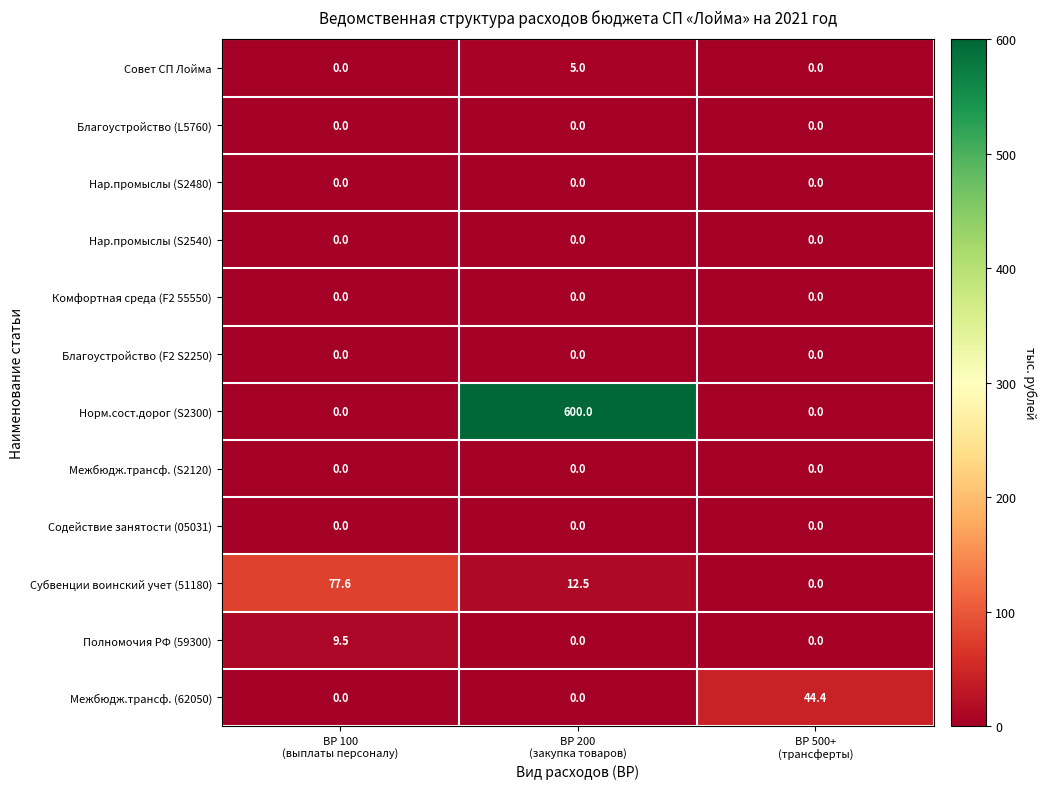

Which series has the widest spread of values?

Норм.сост.дорог (S2300)